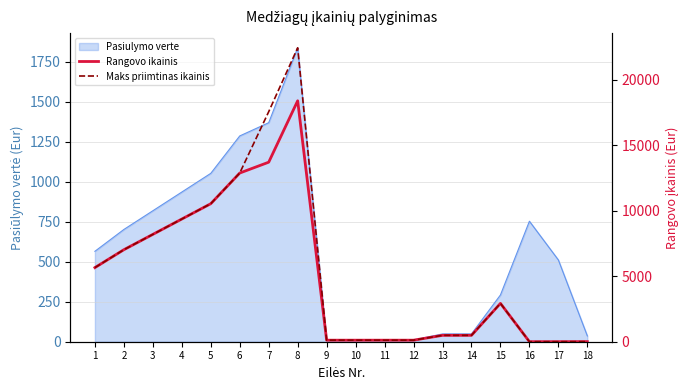

What value does the Rangovo ikainis series have at 11?

117.0